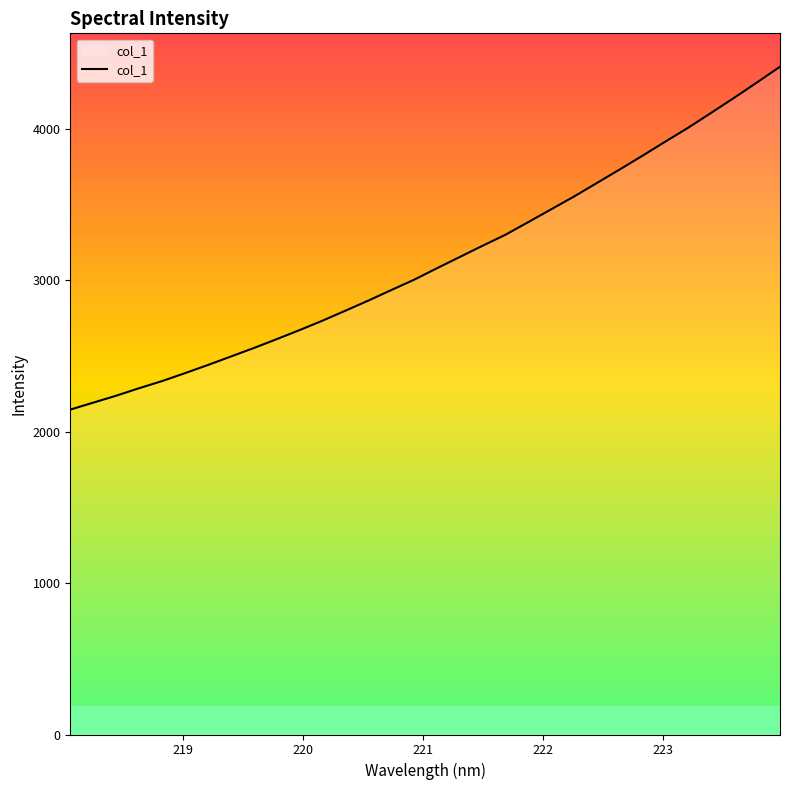

What is the greatest value displayed?

4409.3